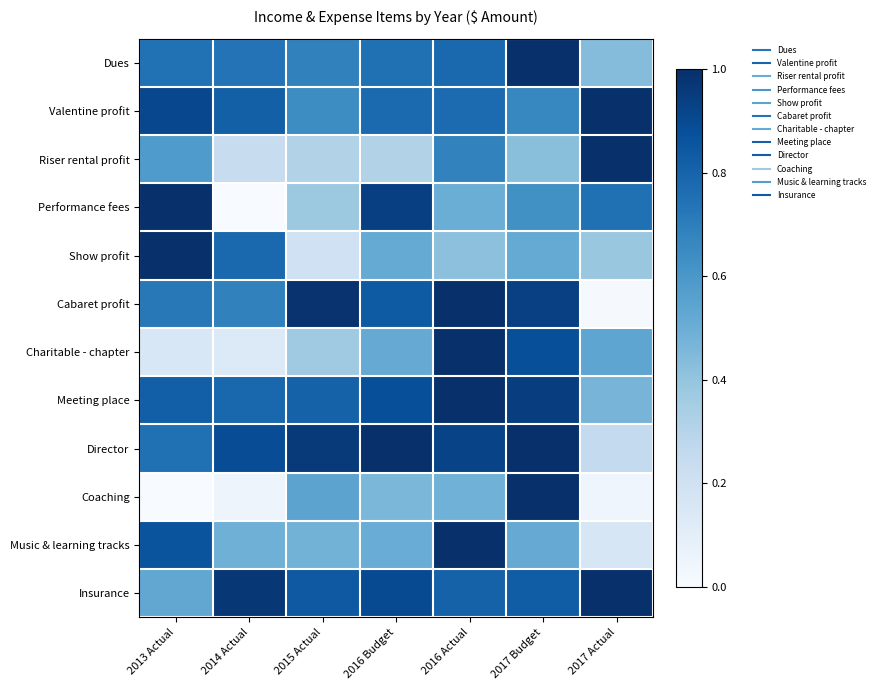

Reading left to right, what are all the values shown in this chart?

Dues: 2013 Actual=0.7	2014 Actual=0.7	2015 Actual=0.7	2016 Budget=0.8	2016 Actual=0.8	2017 Budget=1.0	2017 Actual=0.4
Valentine profit: 2013 Actual=0.9	2014 Actual=0.8	2015 Actual=0.6	2016 Budget=0.8	2016 Actual=0.8	2017 Budget=0.7	2017 Actual=1.0
Riser rental profit: 2013 Actual=0.6	2014 Actual=0.2	2015 Actual=0.3	2016 Budget=0.3	2016 Actual=0.7	2017 Budget=0.4	2017 Actual=1.0
Performance fees: 2013 Actual=1.0	2014 Actual=0.0	2015 Actual=0.4	2016 Budget=0.9	2016 Actual=0.5	2017 Budget=0.6	2017 Actual=0.8
Show profit: 2013 Actual=1.0	2014 Actual=0.8	2015 Actual=0.2	2016 Budget=0.5	2016 Actual=0.4	2017 Budget=0.5	2017 Actual=0.4
Cabaret profit: 2013 Actual=0.7	2014 Actual=0.7	2015 Actual=1.0	2016 Budget=0.8	2016 Actual=1.0	2017 Budget=0.9	2017 Actual=0.0
Charitable - chapter: 2013 Actual=0.2	2014 Actual=0.1	2015 Actual=0.4	2016 Budget=0.5	2016 Actual=1.0	2017 Budget=0.9	2017 Actual=0.5
Meeting place: 2013 Actual=0.8	2014 Actual=0.8	2015 Actual=0.8	2016 Budget=0.9	2016 Actual=1.0	2017 Budget=0.9	2017 Actual=0.5
Director: 2013 Actual=0.8	2014 Actual=0.9	2015 Actual=1.0	2016 Budget=1.0	2016 Actual=0.9	2017 Budget=1.0	2017 Actual=0.3
Coaching: 2013 Actual=0.0	2014 Actual=0.0	2015 Actual=0.5	2016 Budget=0.5	2016 Actual=0.5	2017 Budget=1.0	2017 Actual=0.0
Music & learning tracks: 2013 Actual=0.9	2014 Actual=0.5	2015 Actual=0.5	2016 Budget=0.5	2016 Actual=1.0	2017 Budget=0.5	2017 Actual=0.2
Insurance: 2013 Actual=0.5	2014 Actual=1.0	2015 Actual=0.8	2016 Budget=0.9	2016 Actual=0.8	2017 Budget=0.8	2017 Actual=1.0